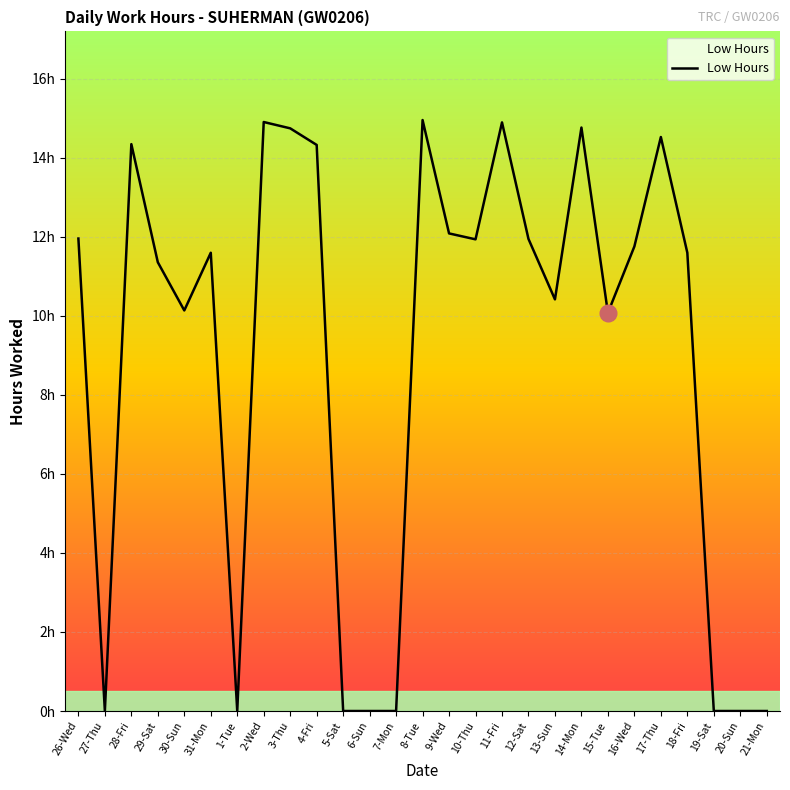

Which category has the lowest value across all series?

27-Thu